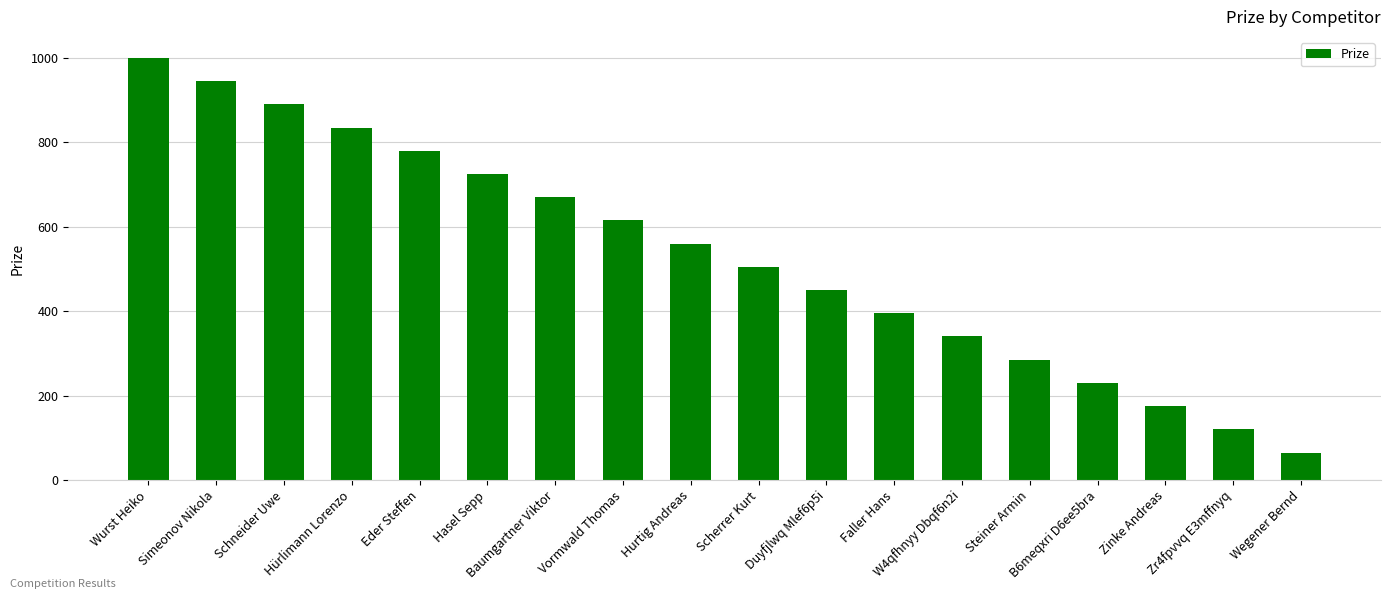

What is the difference between the maximum and minimum values?

935